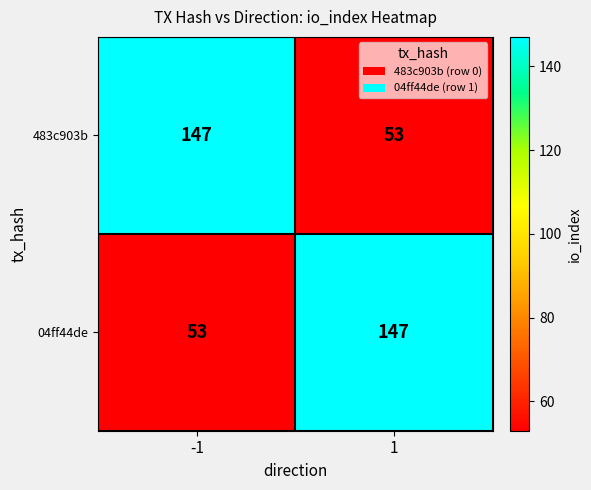

What is the approximate value of 483c903b at 1, to the nearest 5?

55